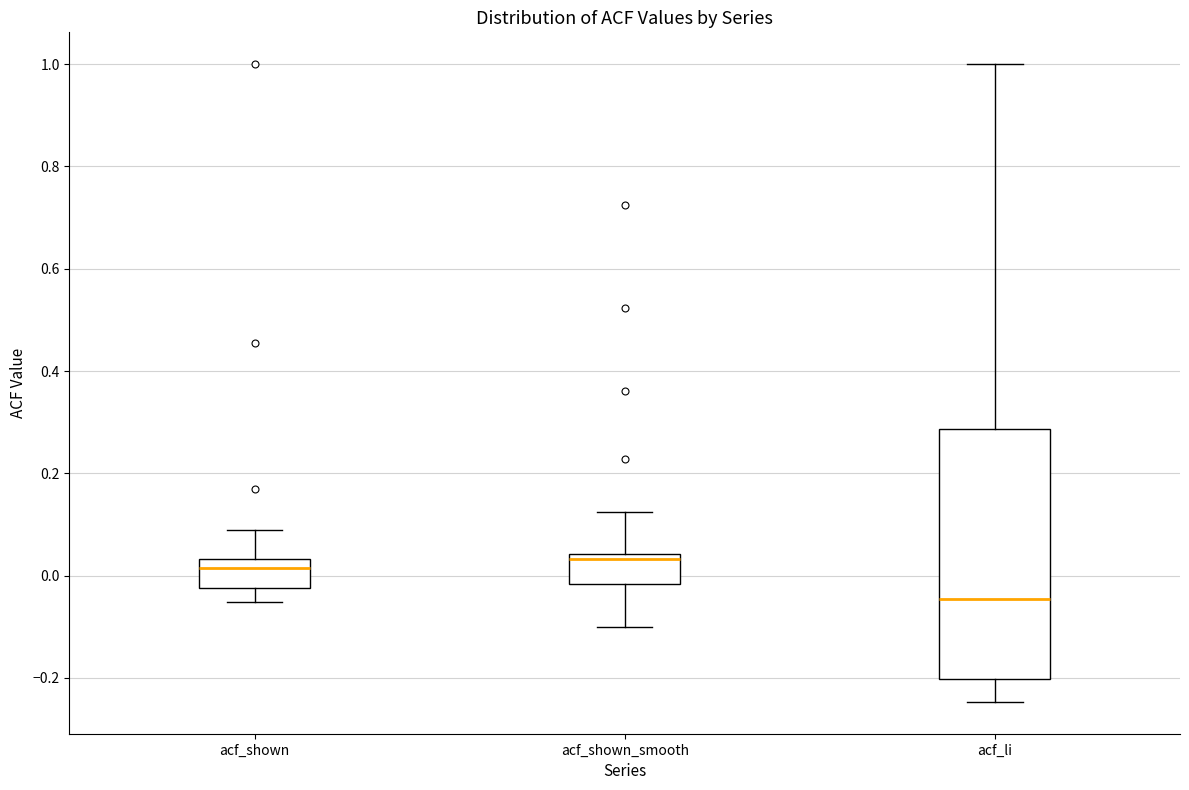

Where does the upper whisker of the box for acf_li end on the y-axis? The values are not printed on the chart, so give them approximately, as read against the axis.

1.00